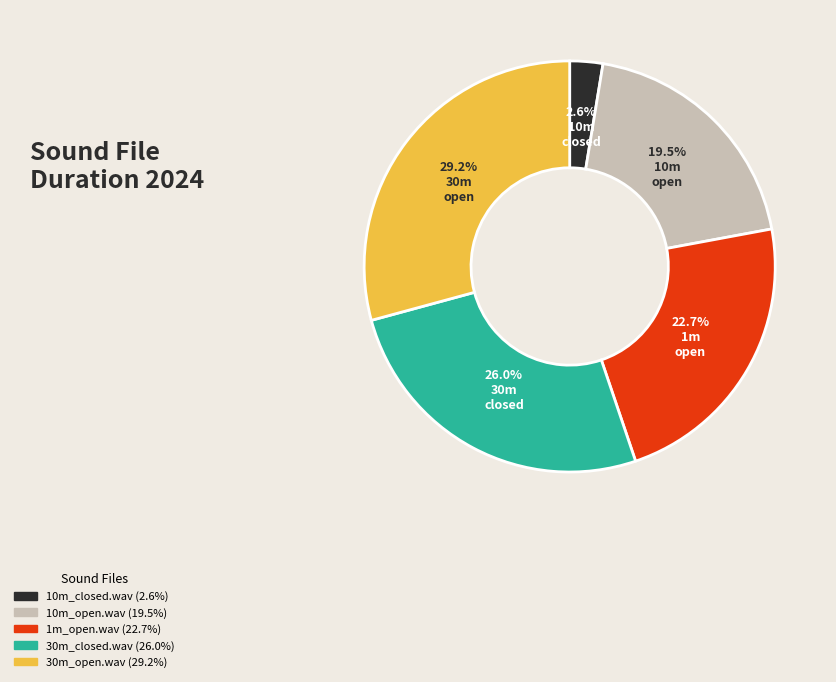

What percentage is the 30m_closed.wav slice, to the nearest percent?

26%